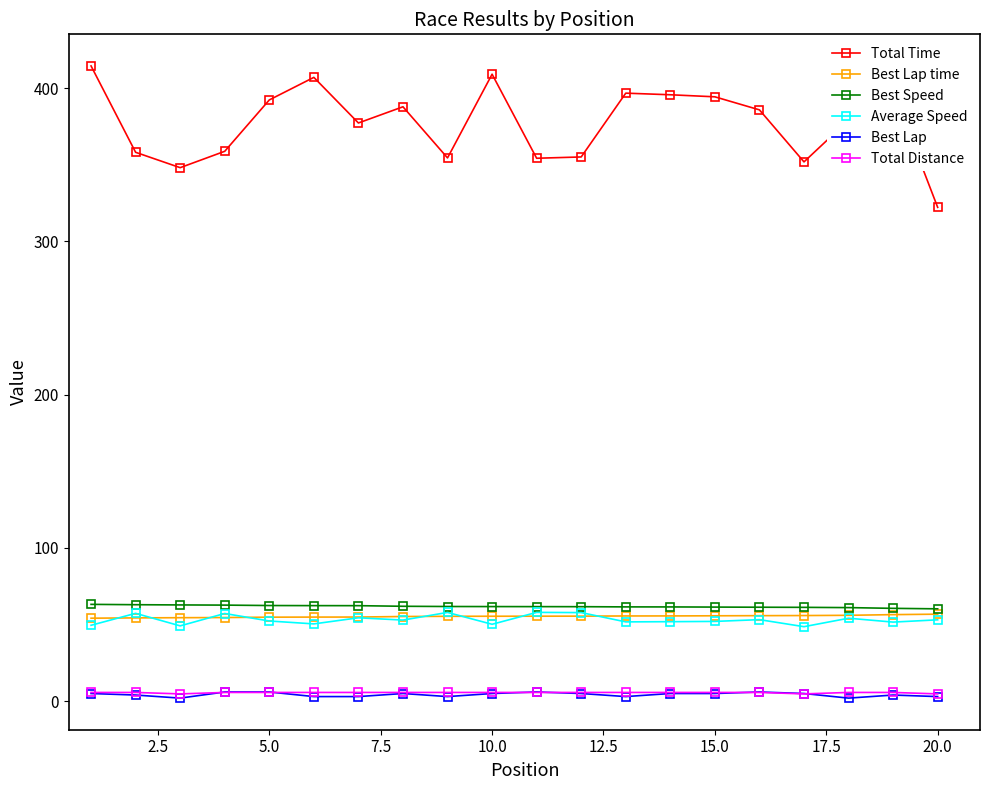

True or false: Best Lap time and Best Lap intersect in this chart.

False